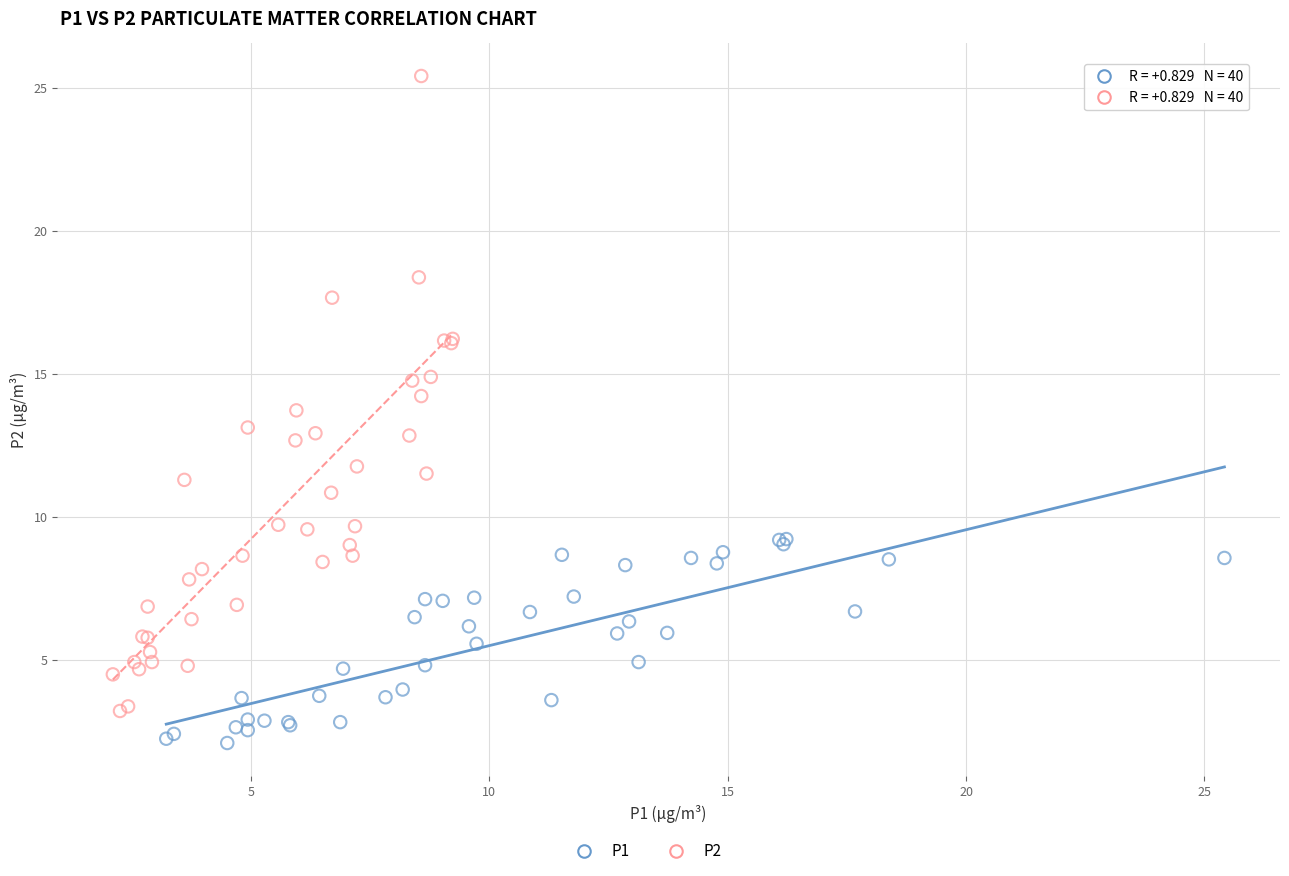

Which series contains the highest Y value?

P2